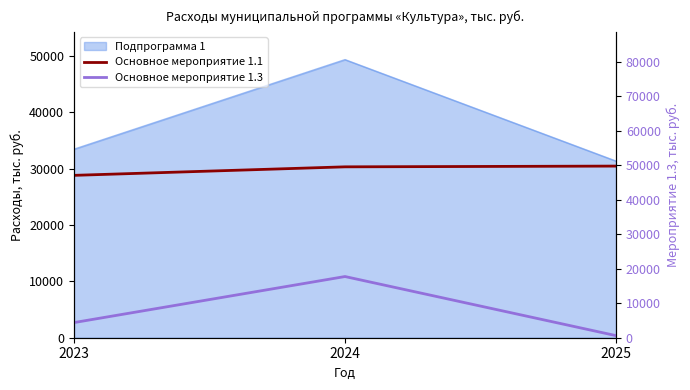

What is the value of the Основное мероприятие 1.3 point at the 1st from the left?

4385.7